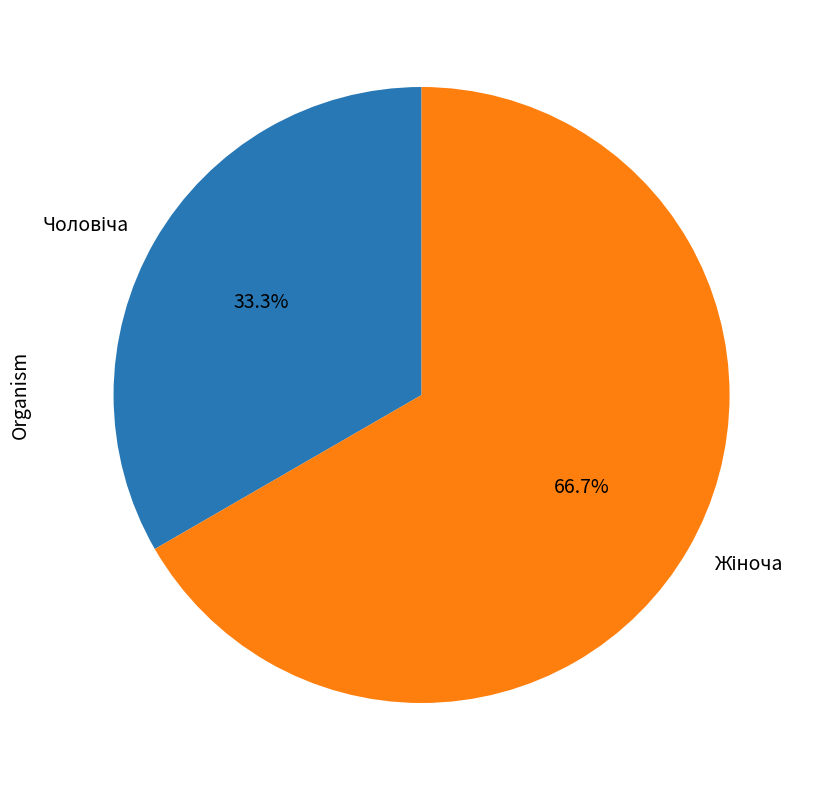

Does any single category account for the majority?

Yes